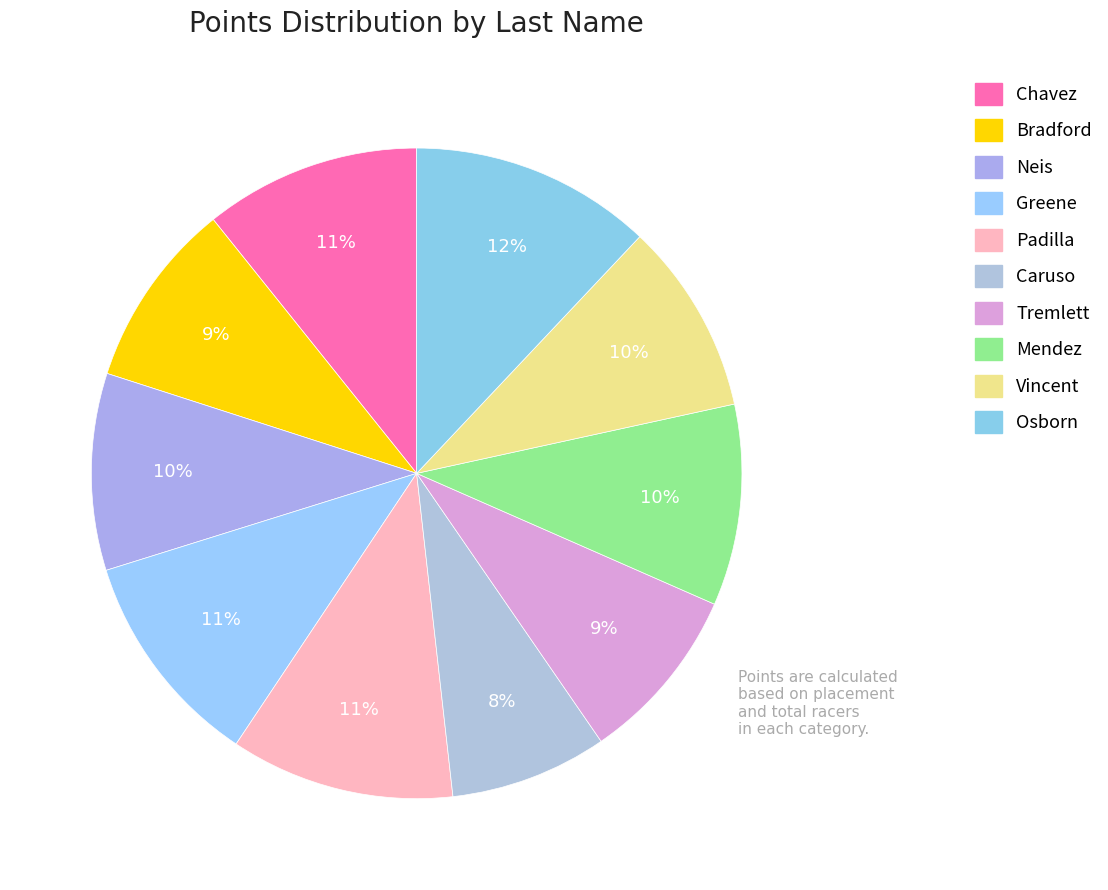

True or false: Mendez accounts for 10% of the total.

True